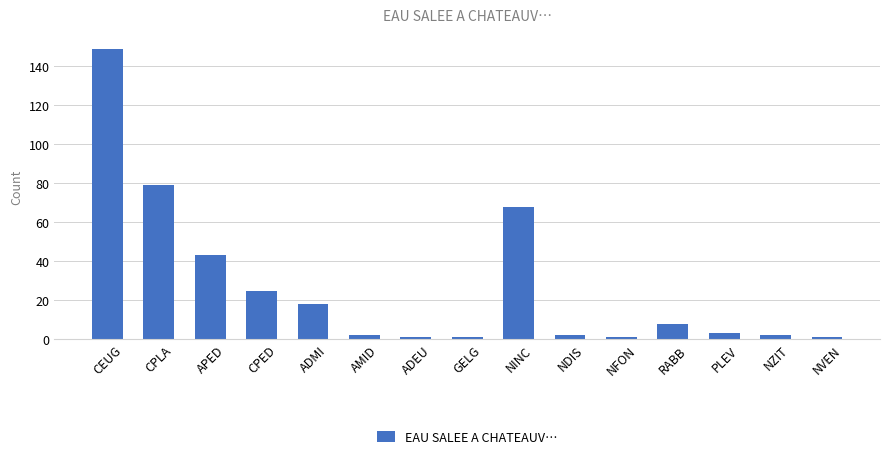

Between CEUG and NZIT, which is larger?

CEUG